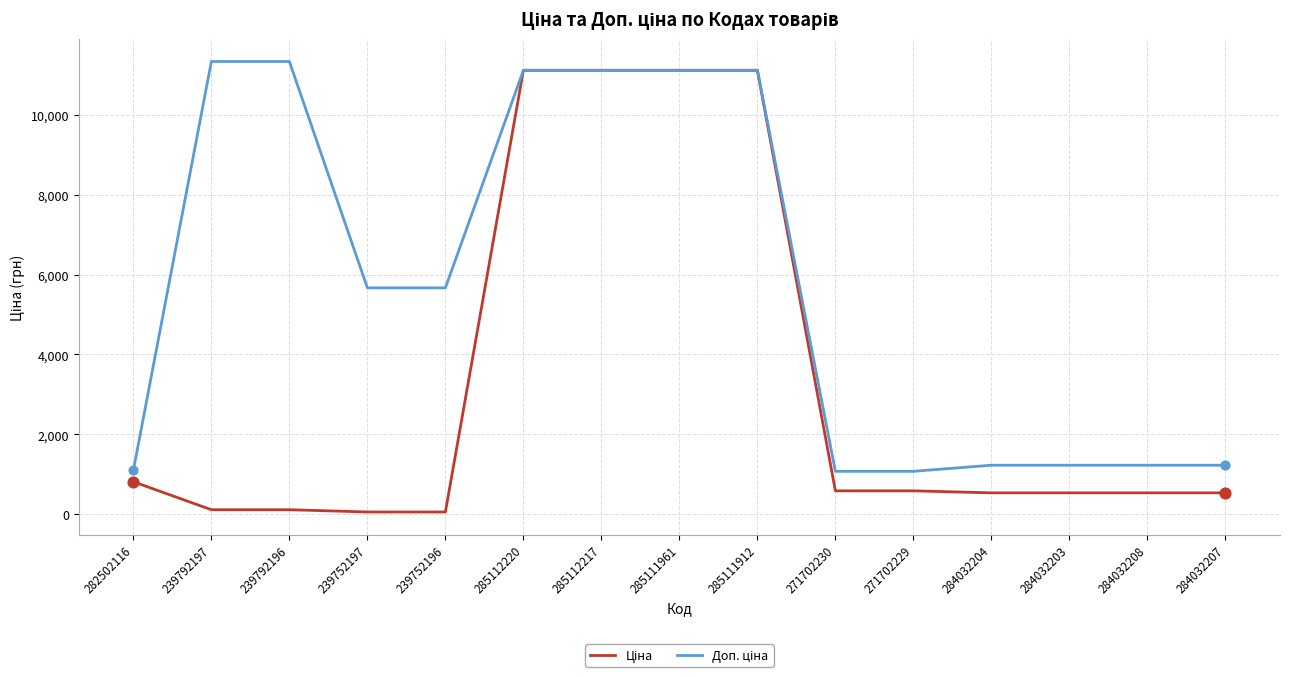

What is the total value across all series at 239792196?

11447.3